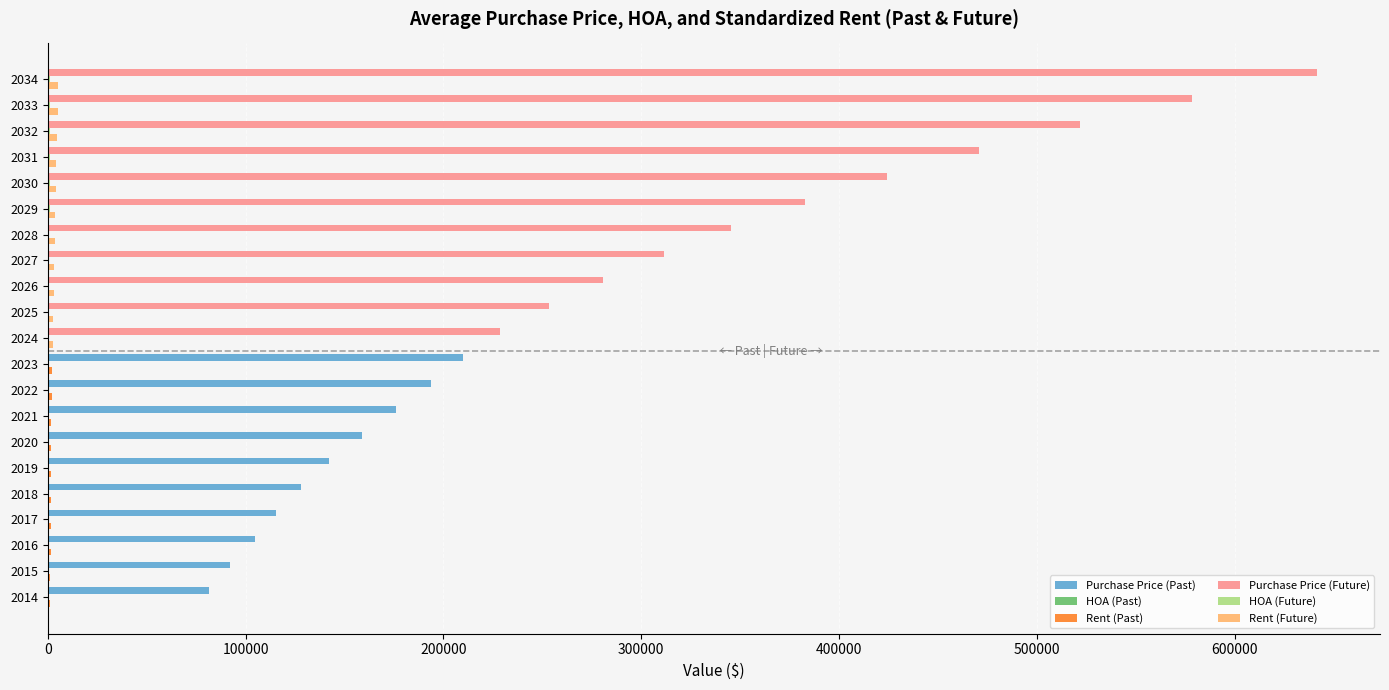

The value of Purchase Price (Future) at 2034 is 447729.3. True or false?

False